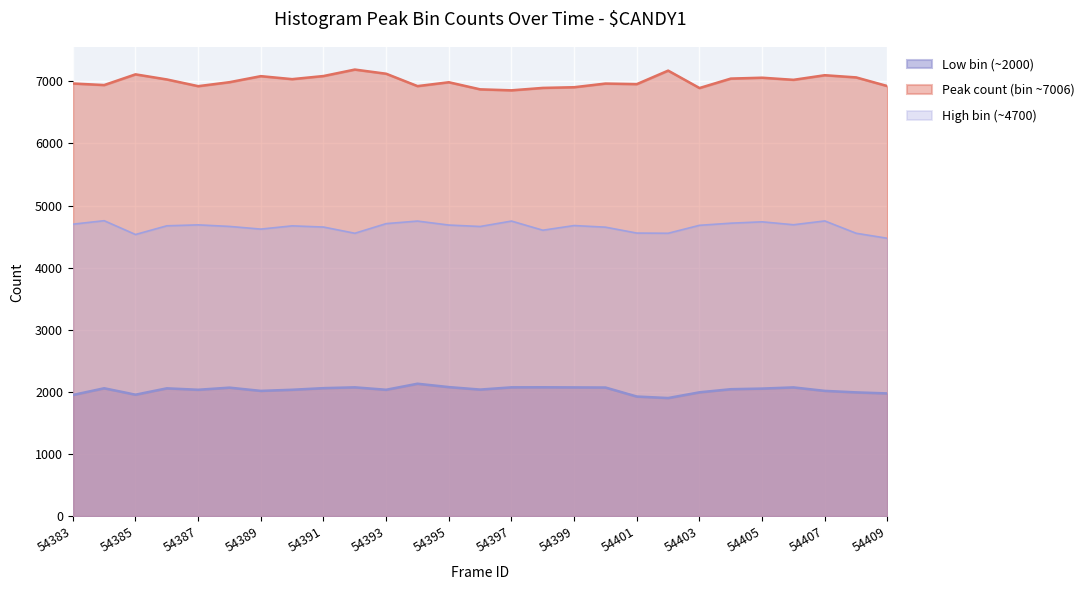

At which category is the sum across all series the highest?

54407